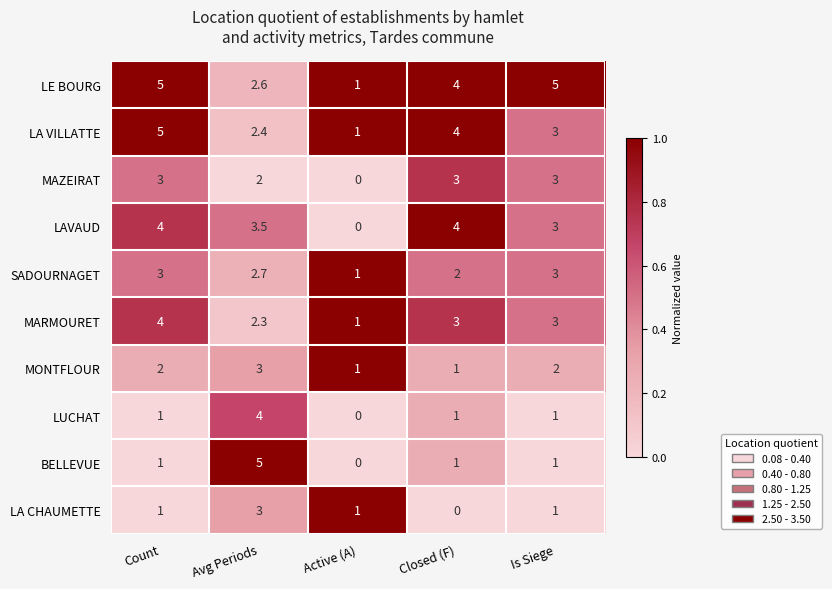

At which category is the sum across all series the highest?

Avg Periods